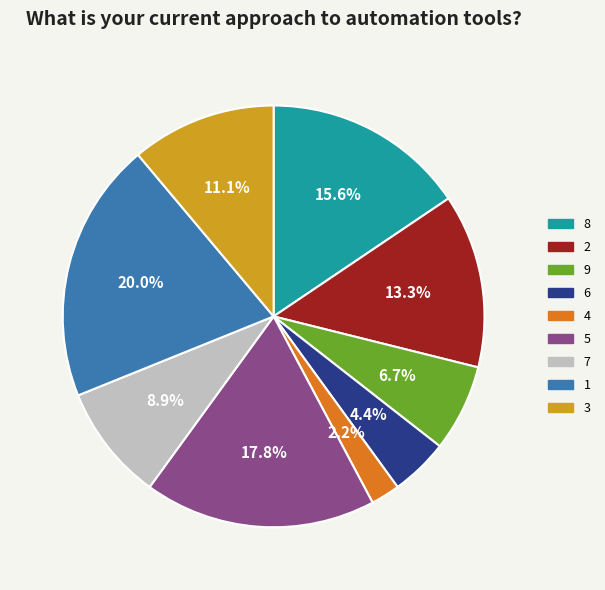

Between 4 and 8, which is larger?

8